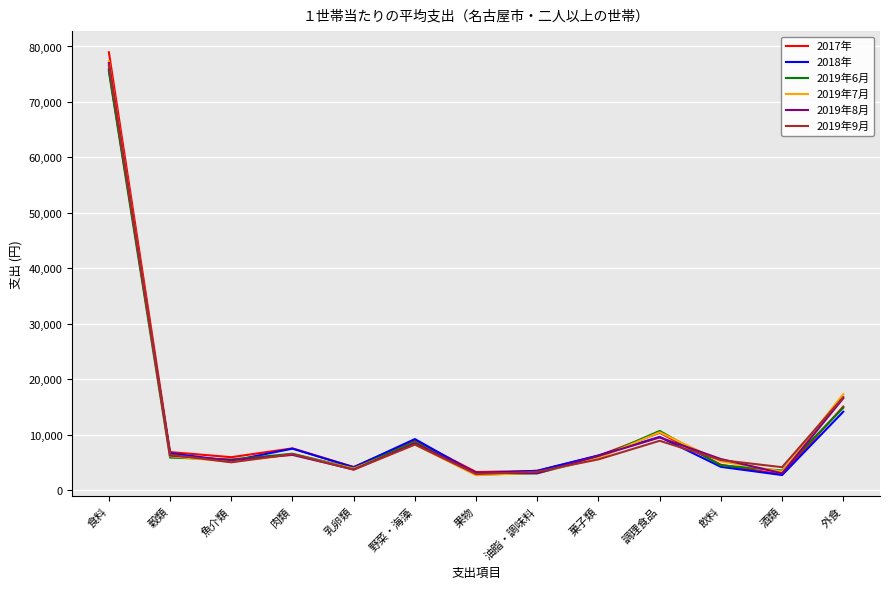

Is it true that 2019年7月 equals 5759 at 菓子類?

True